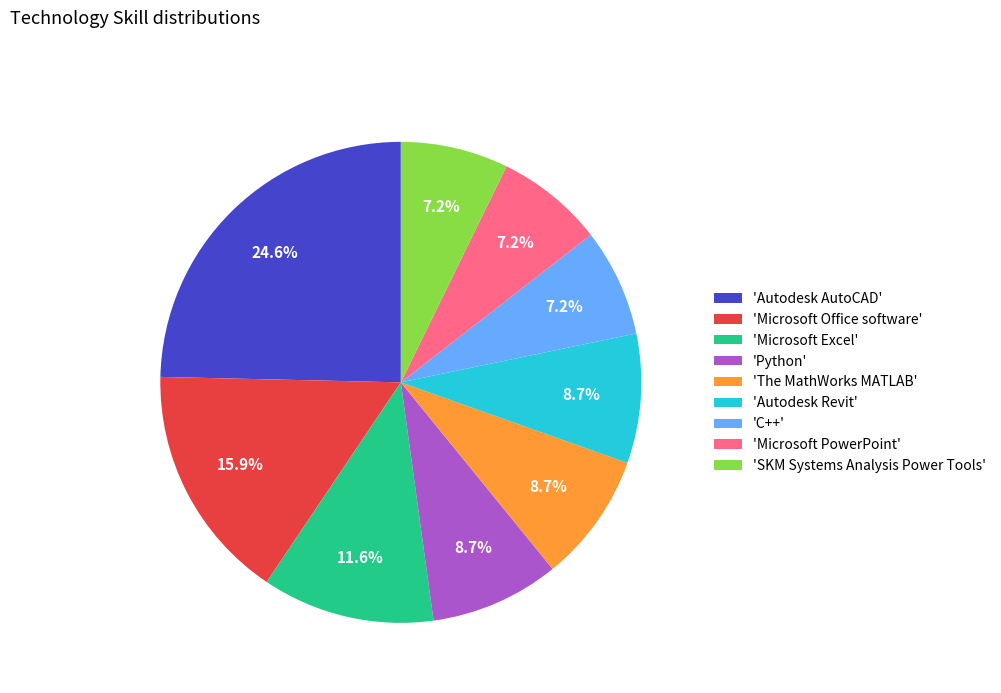

Approximately how many times larger is the value at 'The MathWorks MATLAB' compared to 'Python'?

1.0